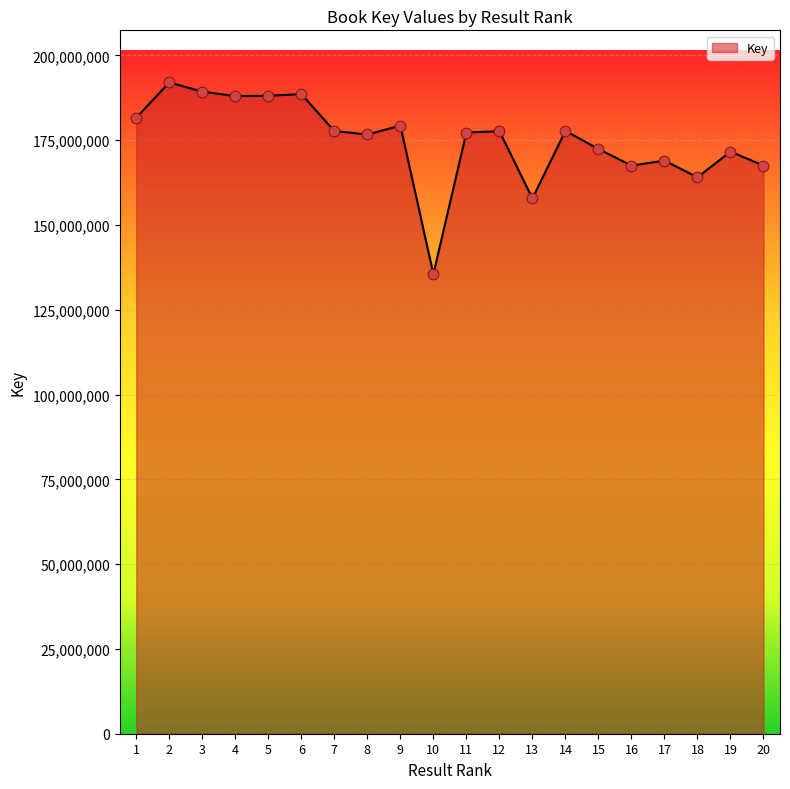

Between 1 and 5, which is larger?

5